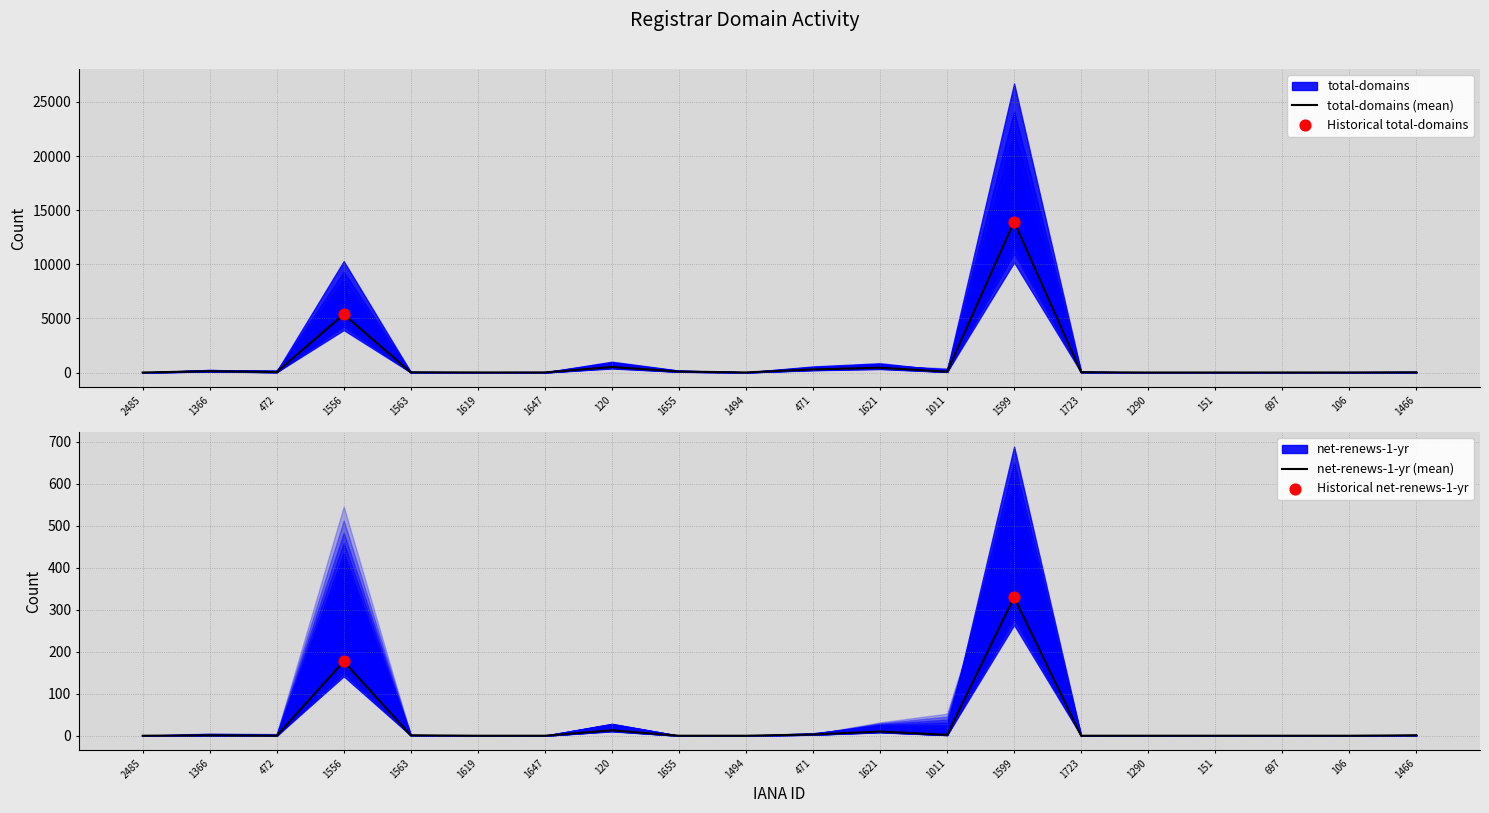

Which series contains the highest Y value?

total-domains